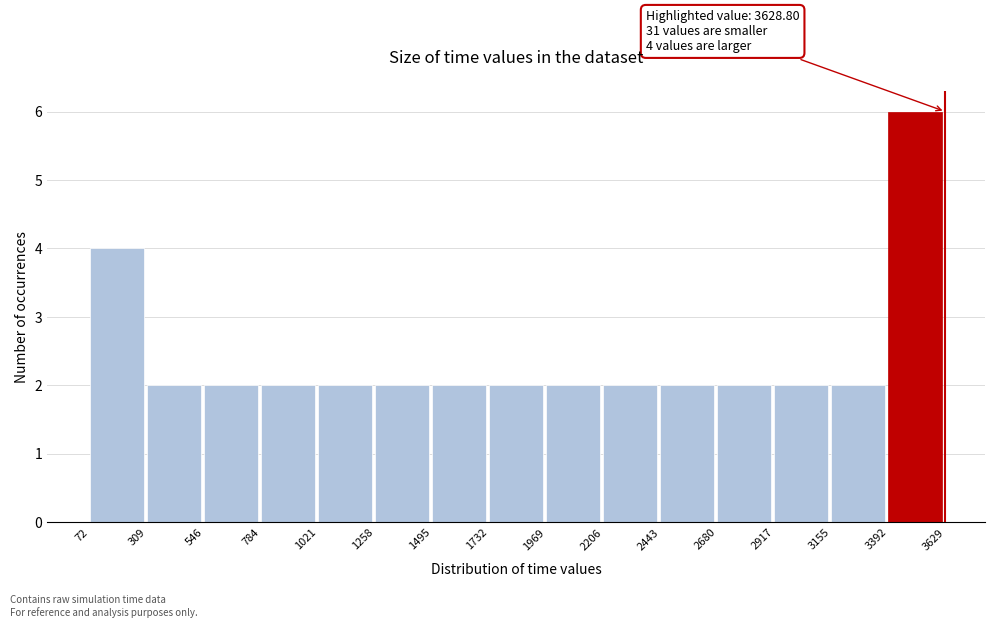

Which range on the x-axis has the tallest bar?

3392 to 3629